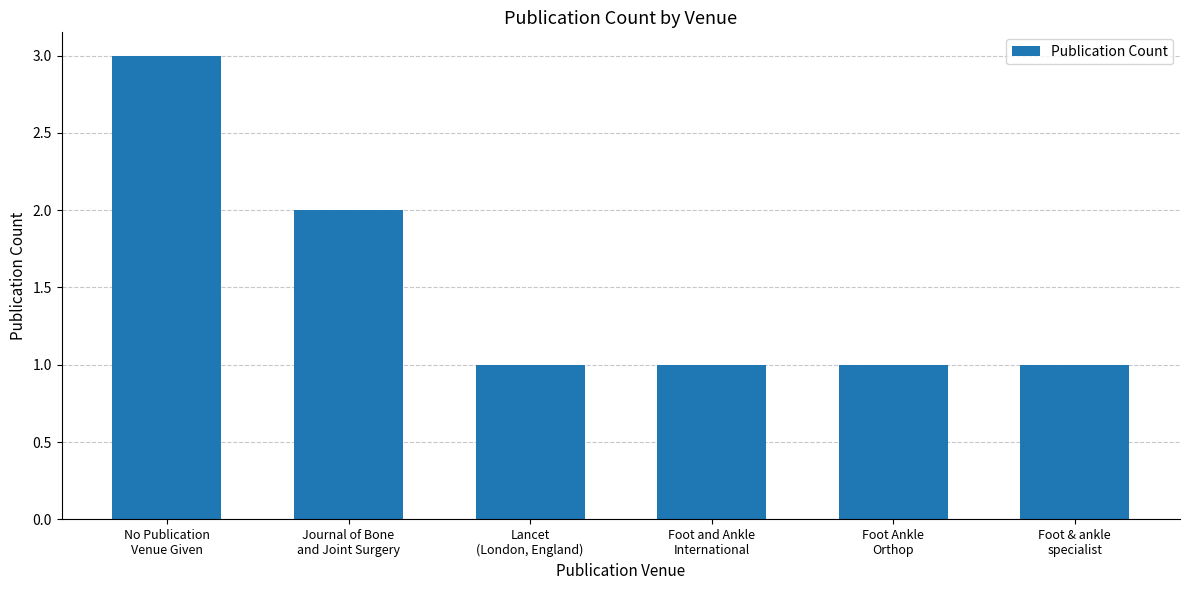

Reading left to right, list all the values displayed in this chart.

3	2	1	1	1	1